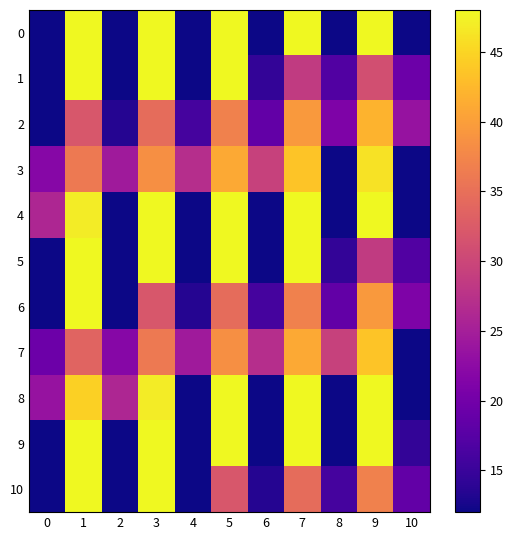

What is the spread (max minus min) of values at 6?

17.4